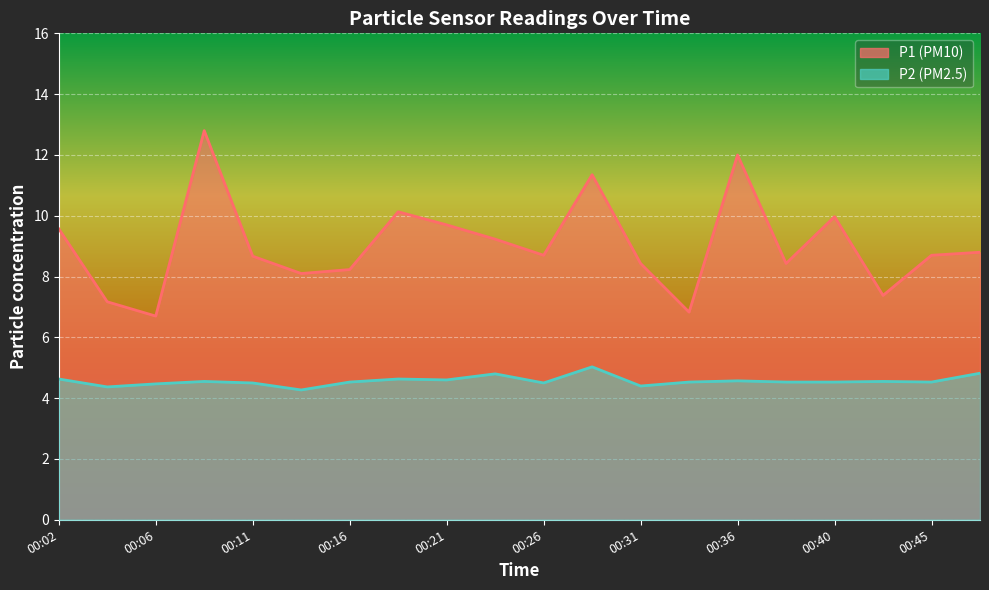

The value of P2 at 00:40 is 2.7. True or false?

False